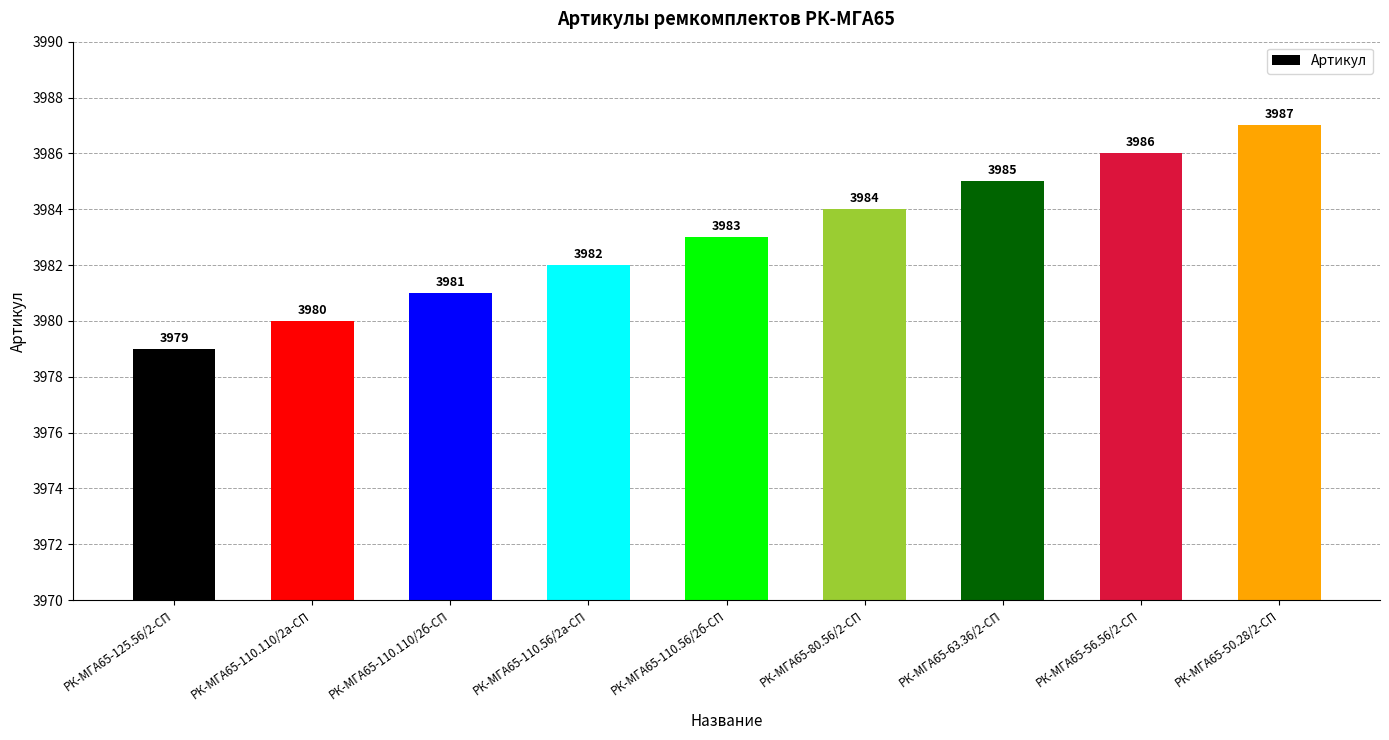

Approximately how many times larger is the value at РК-МГА65-110.110/2б-СП compared to РК-МГА65-50.28/2-СП?

1.0